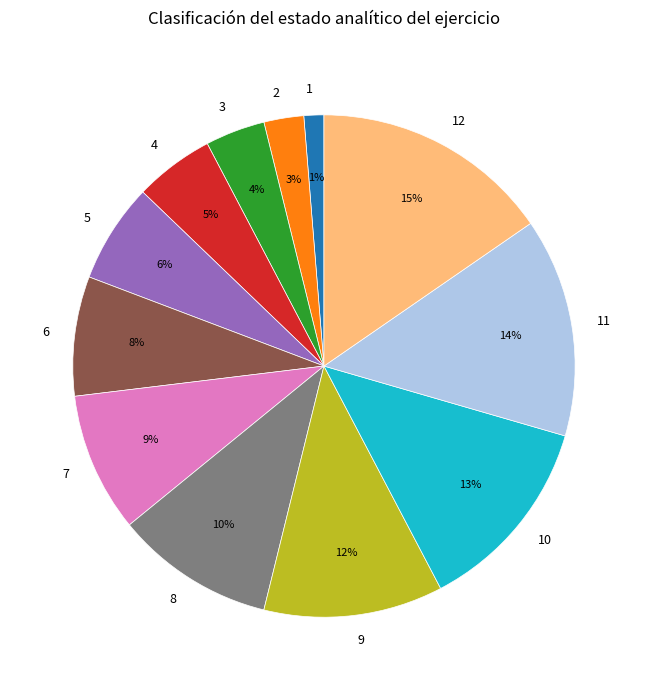

To the nearest percent, what percentage of the pie is 4?

5%